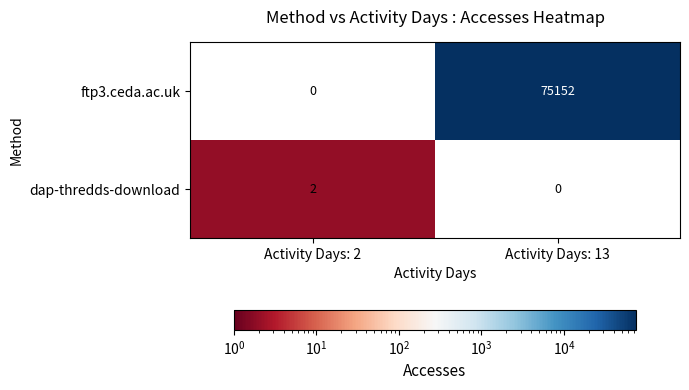

What is the difference between the highest and lowest values at Activity Days: 13?

75152